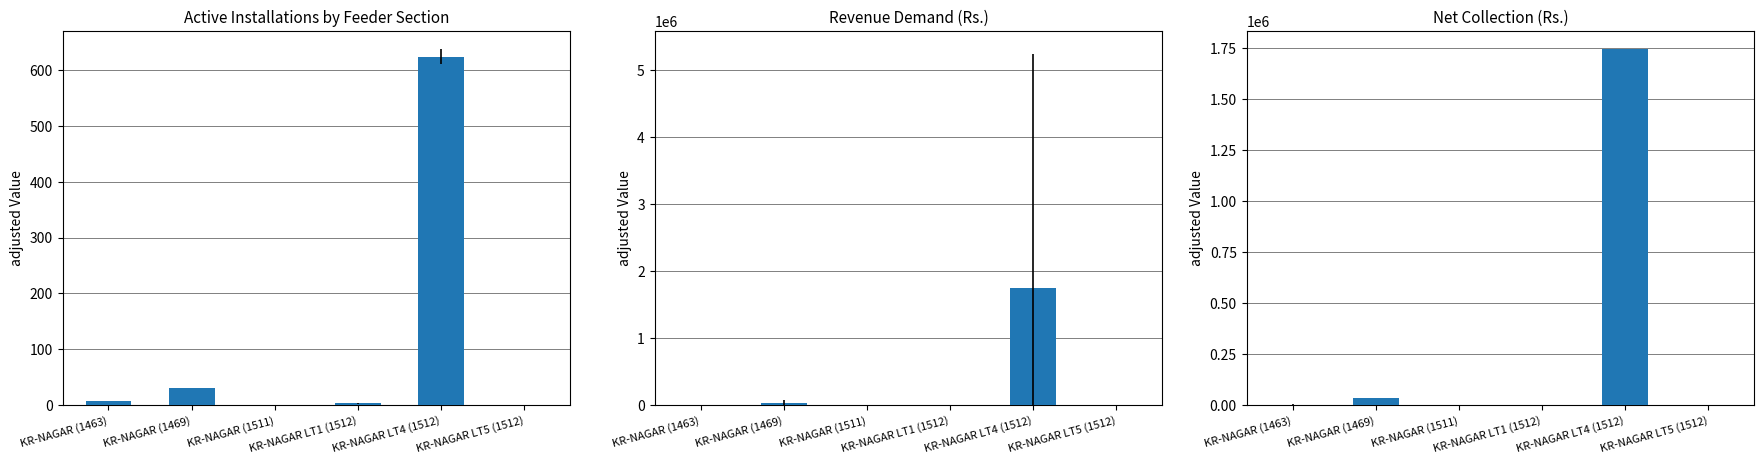

Reading left to right, what are all the values shown in this chart?

Active Installations: KR-NAGAR (1463)=7.0	KR-NAGAR (1469)=31.0	KR-NAGAR (1511)=1.0	KR-NAGAR LT1 (1512)=3.0	KR-NAGAR LT4 (1512)=624.0	KR-NAGAR LT5 (1512)=1.0
Revenue Demand: KR-NAGAR (1463)=3764.3	KR-NAGAR (1469)=36567.9	KR-NAGAR (1511)=0.0	KR-NAGAR LT1 (1512)=287.5	KR-NAGAR LT4 (1512)=1747020.7	KR-NAGAR LT5 (1512)=981.5
Net Collection: KR-NAGAR (1463)=250.0	KR-NAGAR (1469)=36567.9	KR-NAGAR (1511)=0.0	KR-NAGAR LT1 (1512)=570.5	KR-NAGAR LT4 (1512)=1746699.5	KR-NAGAR LT5 (1512)=1000.0